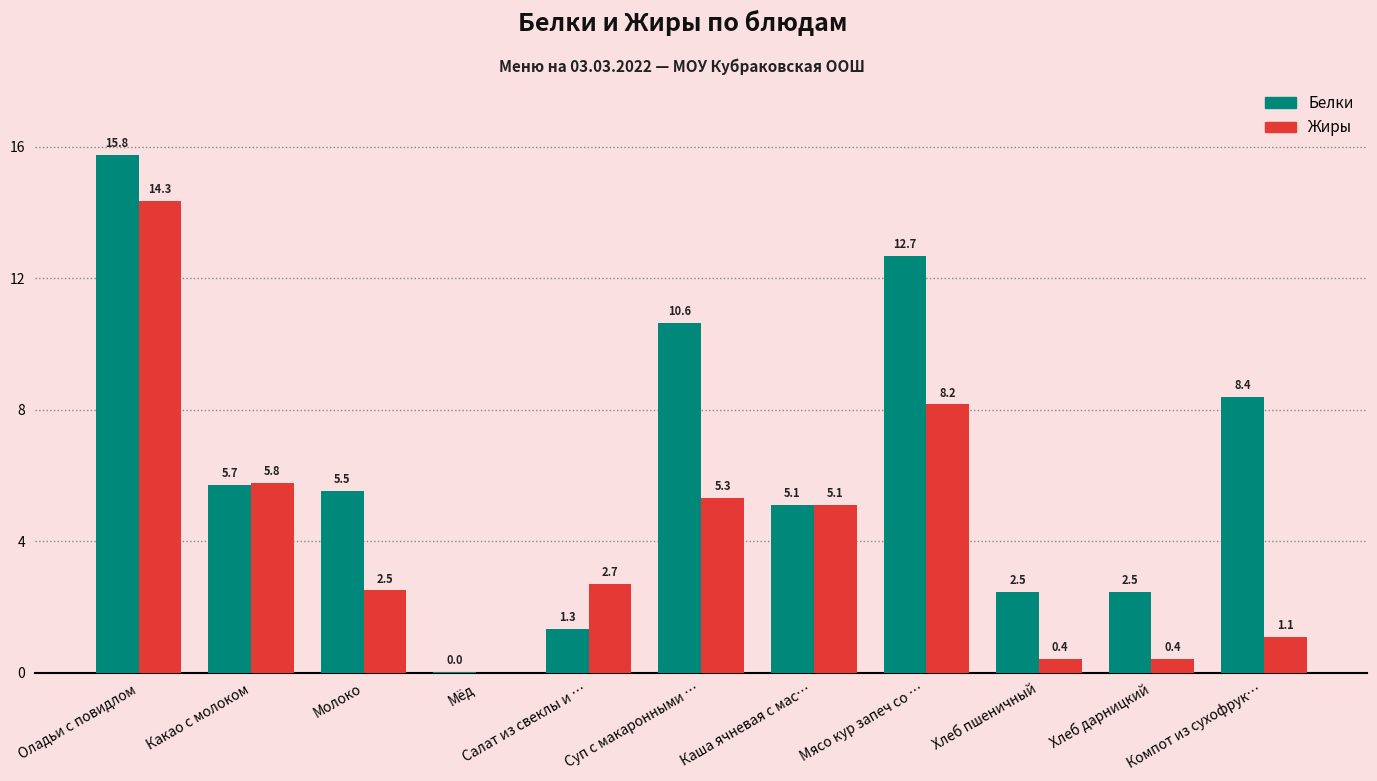

Which series changed the most between Молоко and Салат из свеклы и …?

Белки